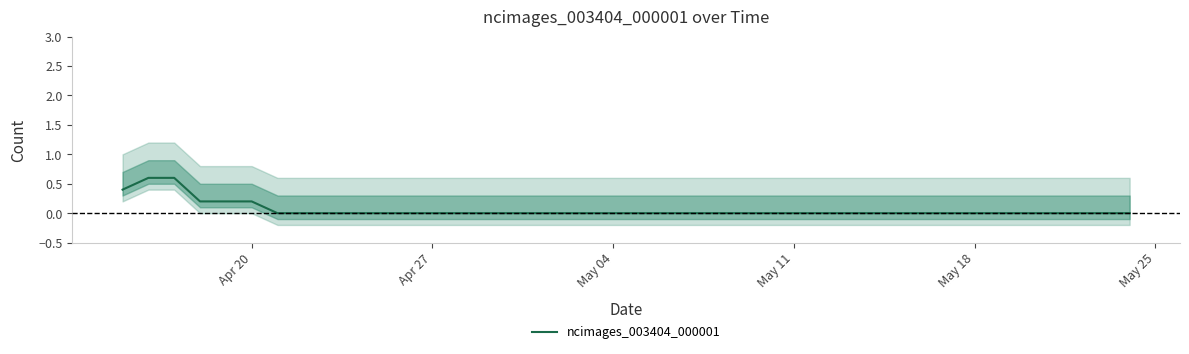

True or false: ncimages_003404_000001 has a value of 0.2 at Apr 20.

True